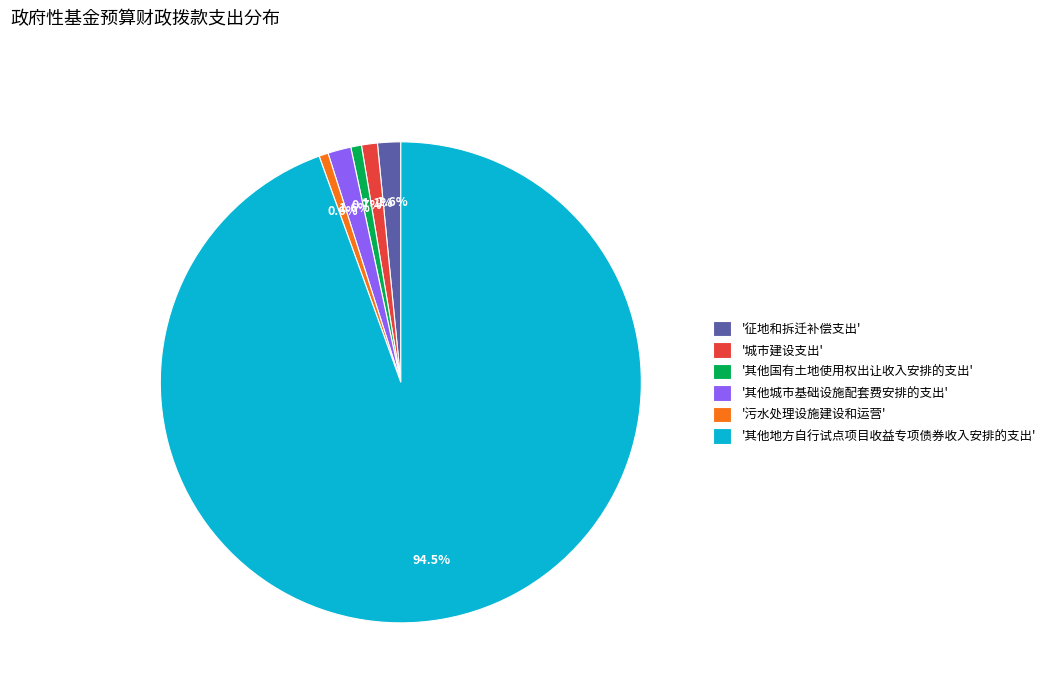

What is the largest slice in the pie chart?

'其他地方自行试点项目收益专项债券收入安排的支出'